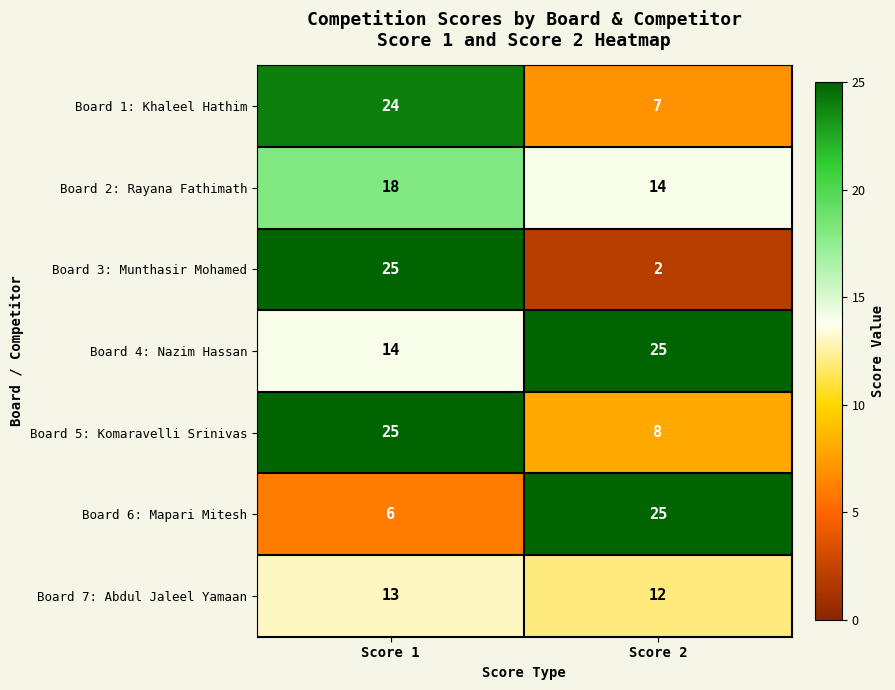

What is the difference between the highest and lowest values at Score 1?

19